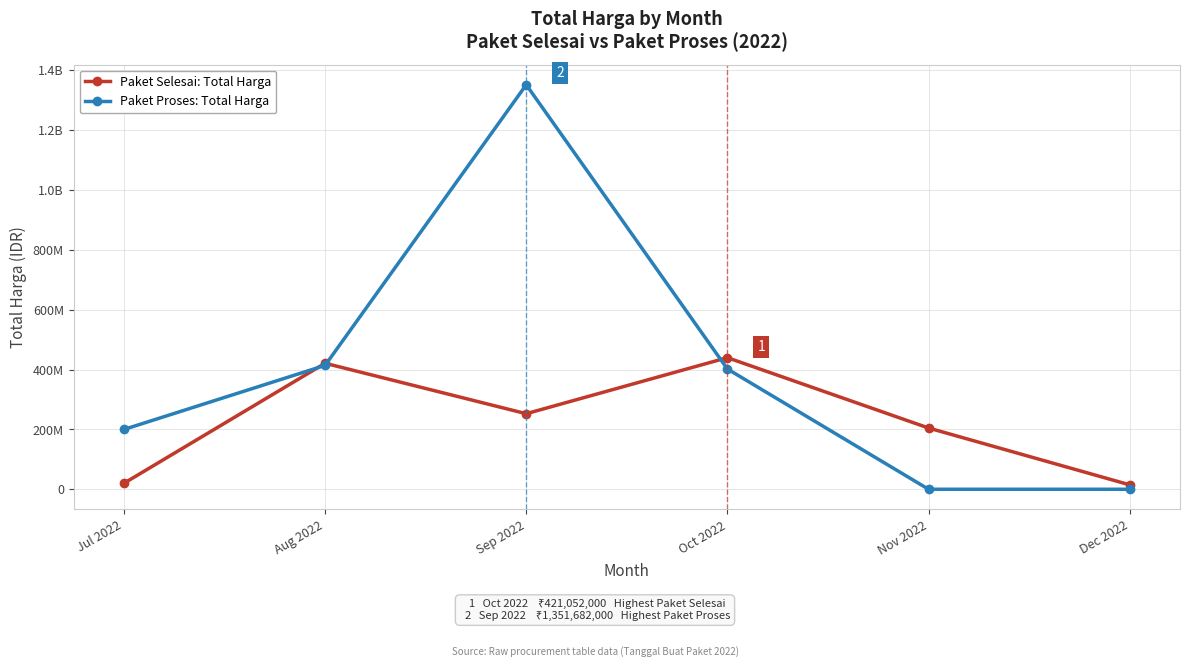

Is this an area chart (filled region under the line)?

No